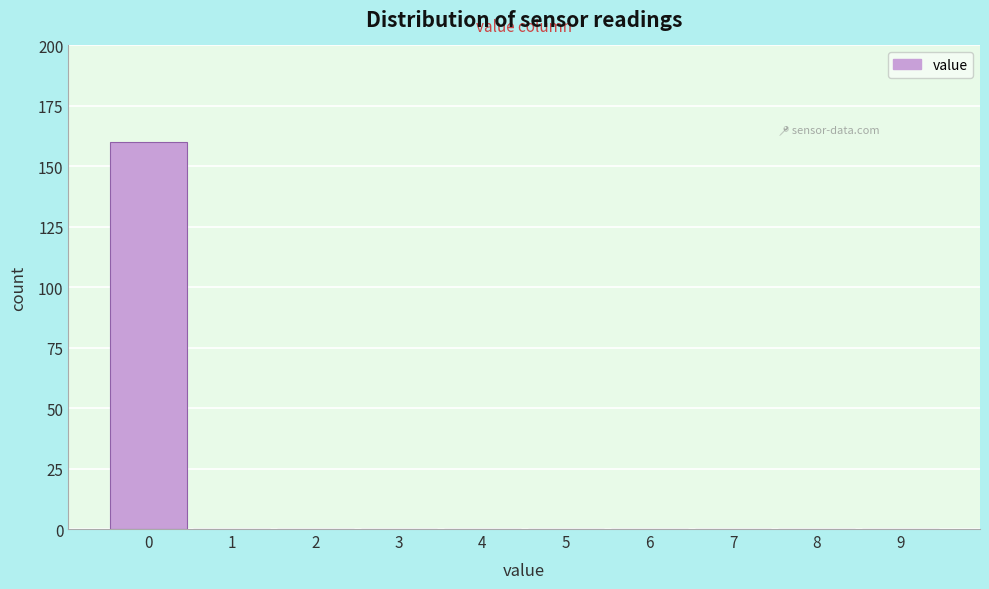

How tall is the bar that spans -0.5 to 0.5 on the x-axis? The values are not printed on the chart, so give them approximately, as read against the axis.

160